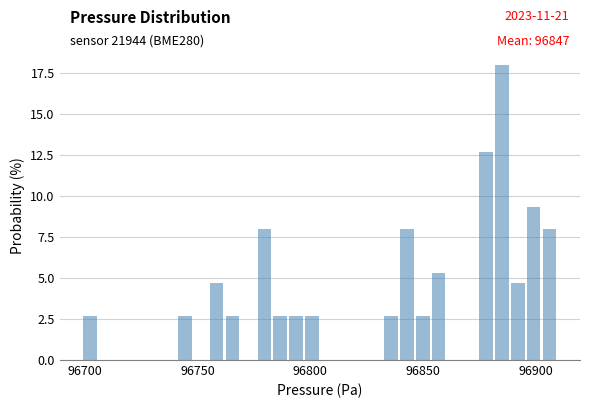

Around what value on the x-axis is the tallest bar? Give the approximate position of its centre, as read against the axis.

96885